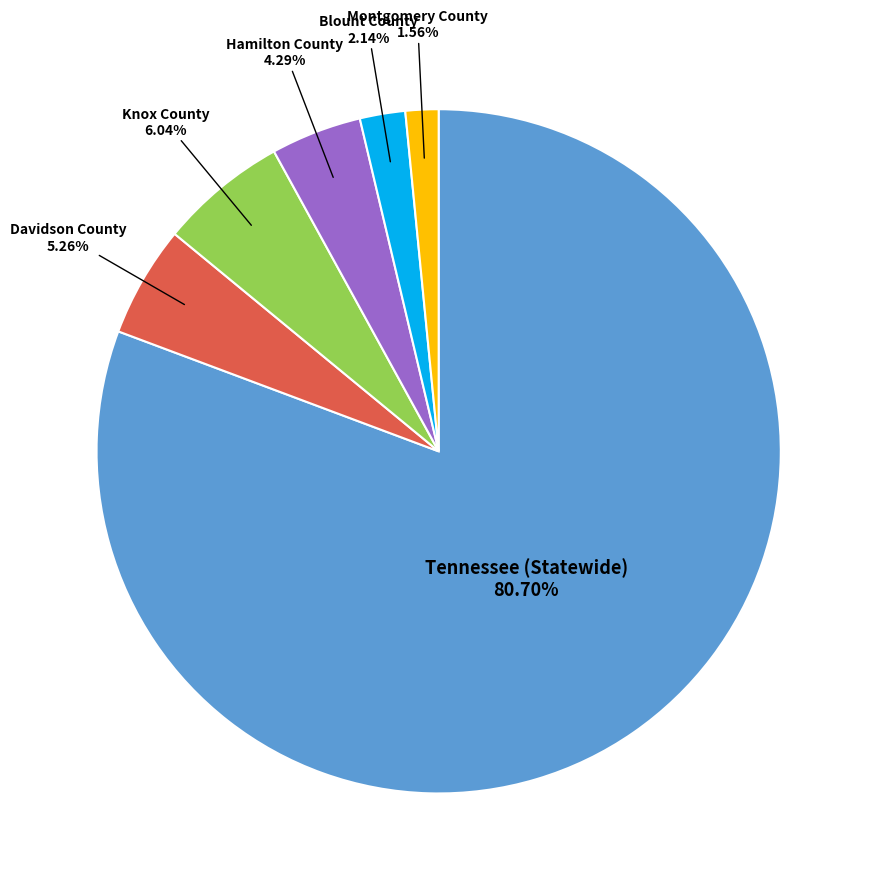

How many segments does this pie chart have?

6